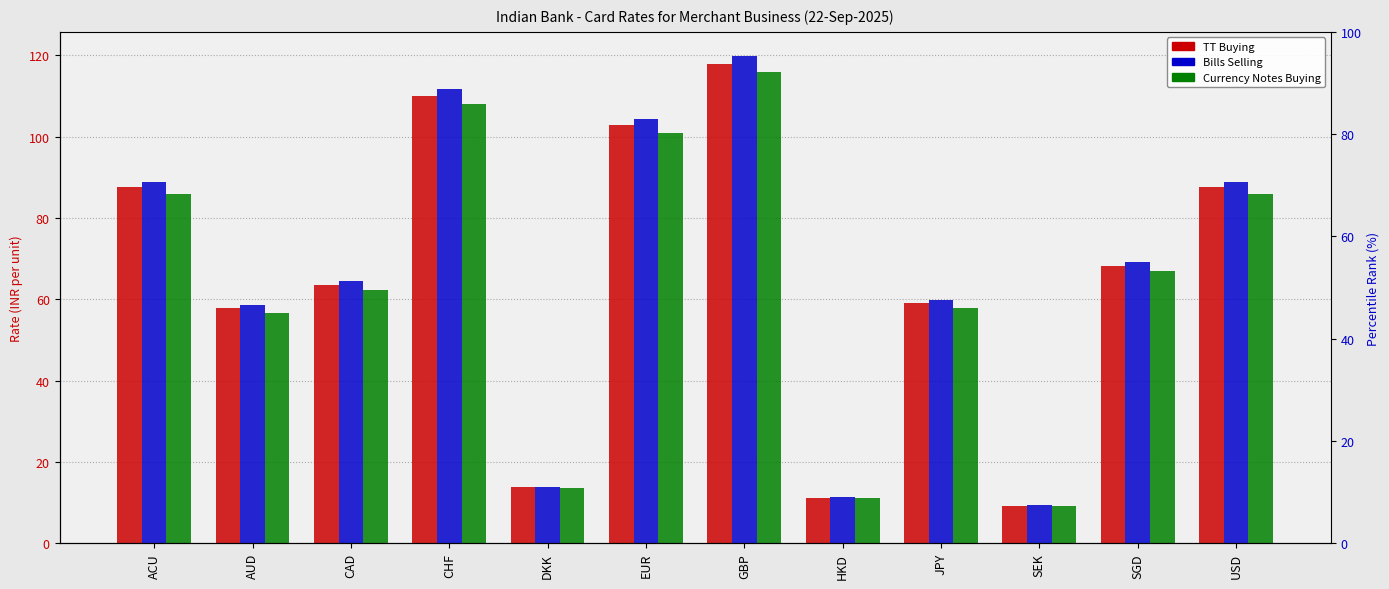

Between DKK and EUR, which is larger?

EUR